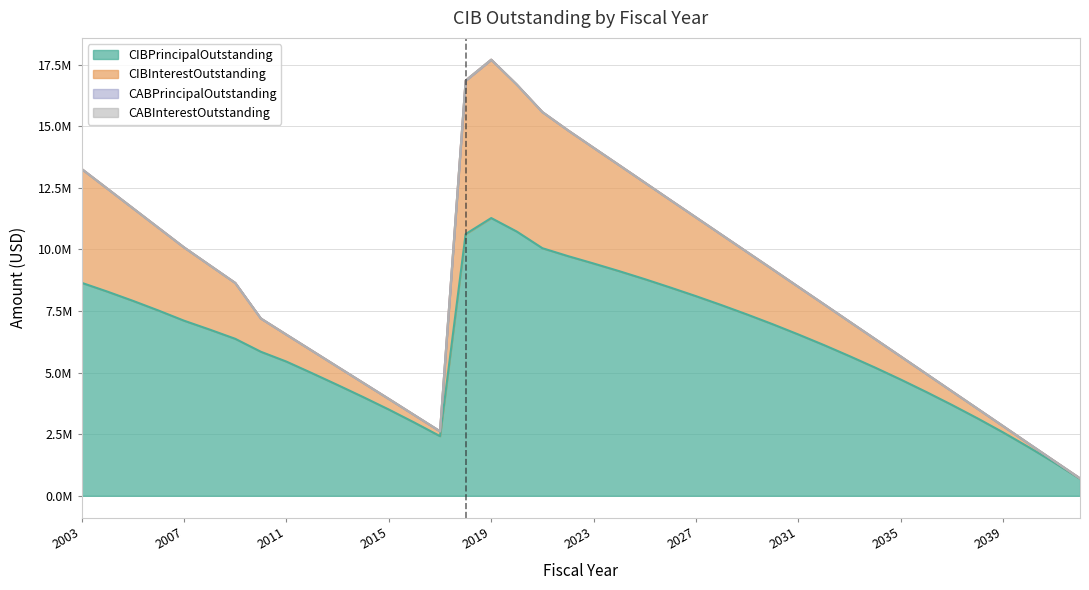

What is the difference between the second highest and minimum values in the CIBPrincipalOutstanding series?

10031000.0